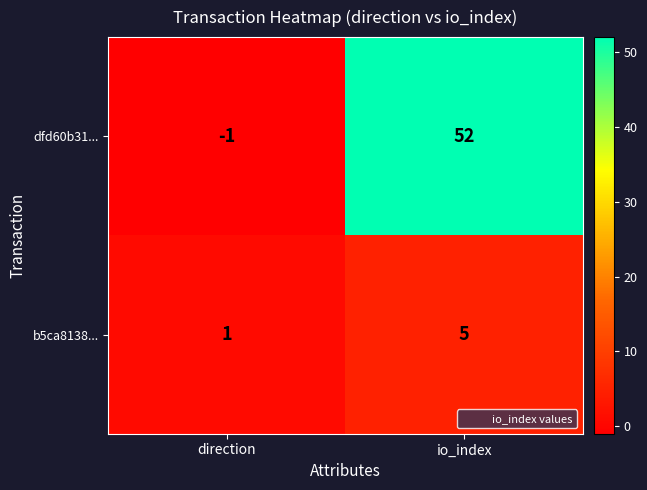

Is it true that dfd60b31... equals 52 at io_index?

True